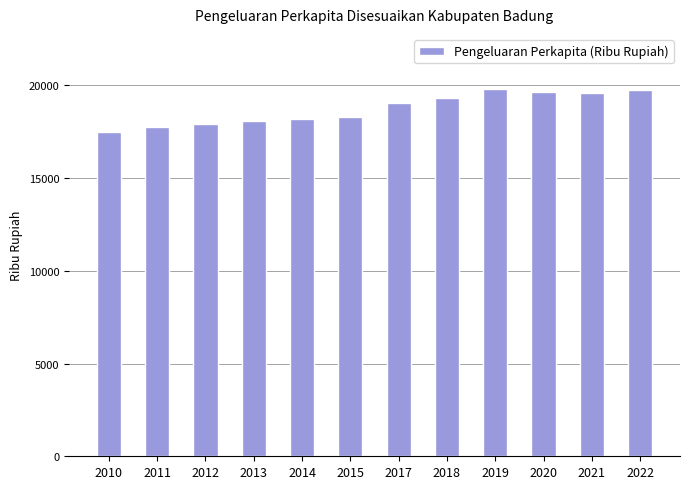

What is the difference between the second highest and second lowest values?

2002